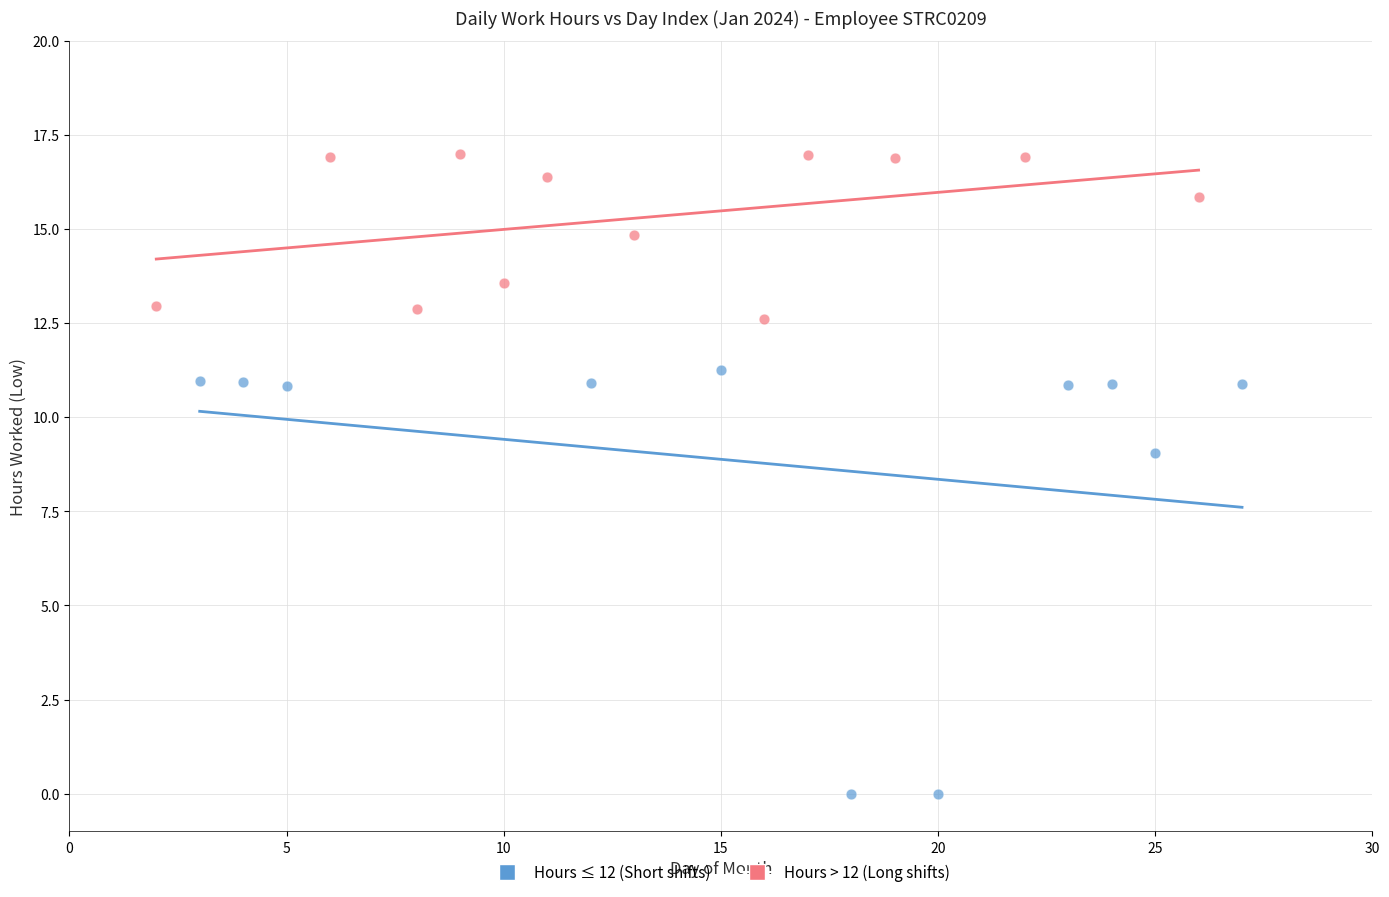

Which series reaches the maximum Y coordinate?

Hours > 12 (Long shifts)